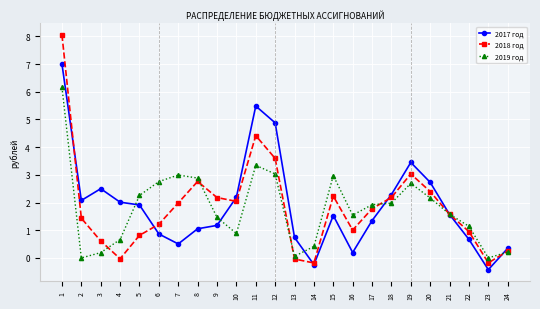

How many values in the 2017 год series are below 1?

8